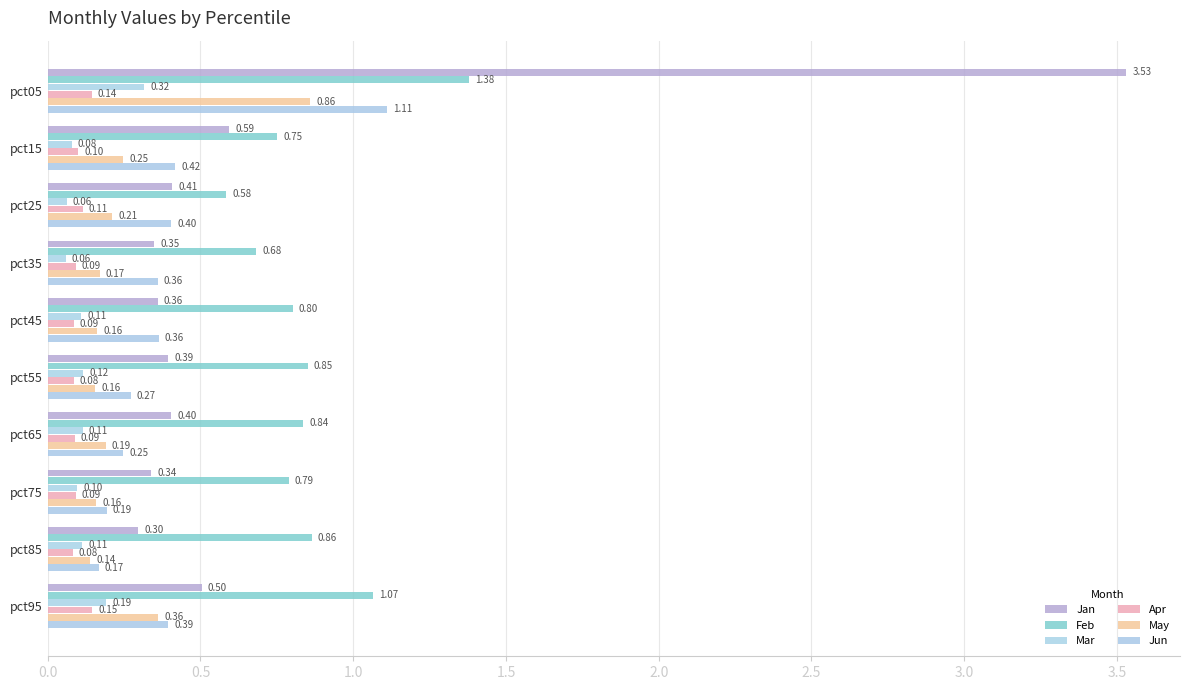

What are all the series names shown in the legend?

Jan, Feb, Mar, Apr, May, Jun